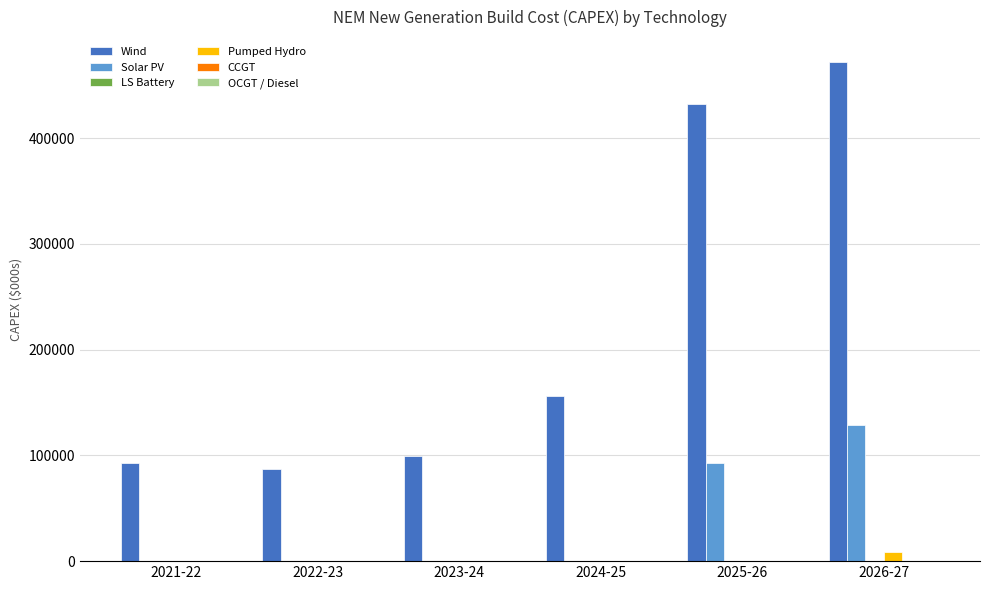

The value of Wind at 2025-26 is 676699.5. True or false?

False